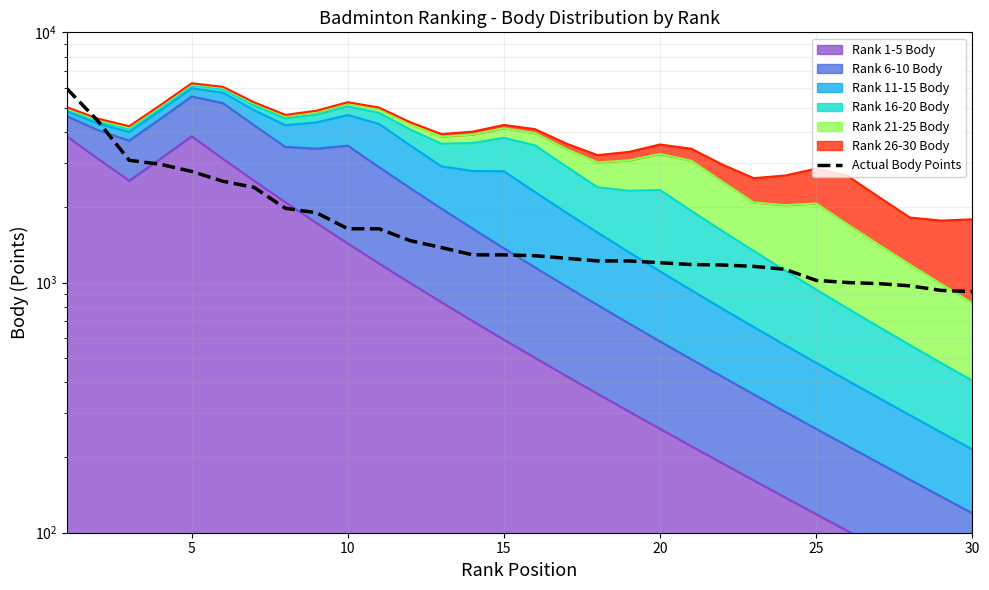

What is the greatest value displayed?

5960